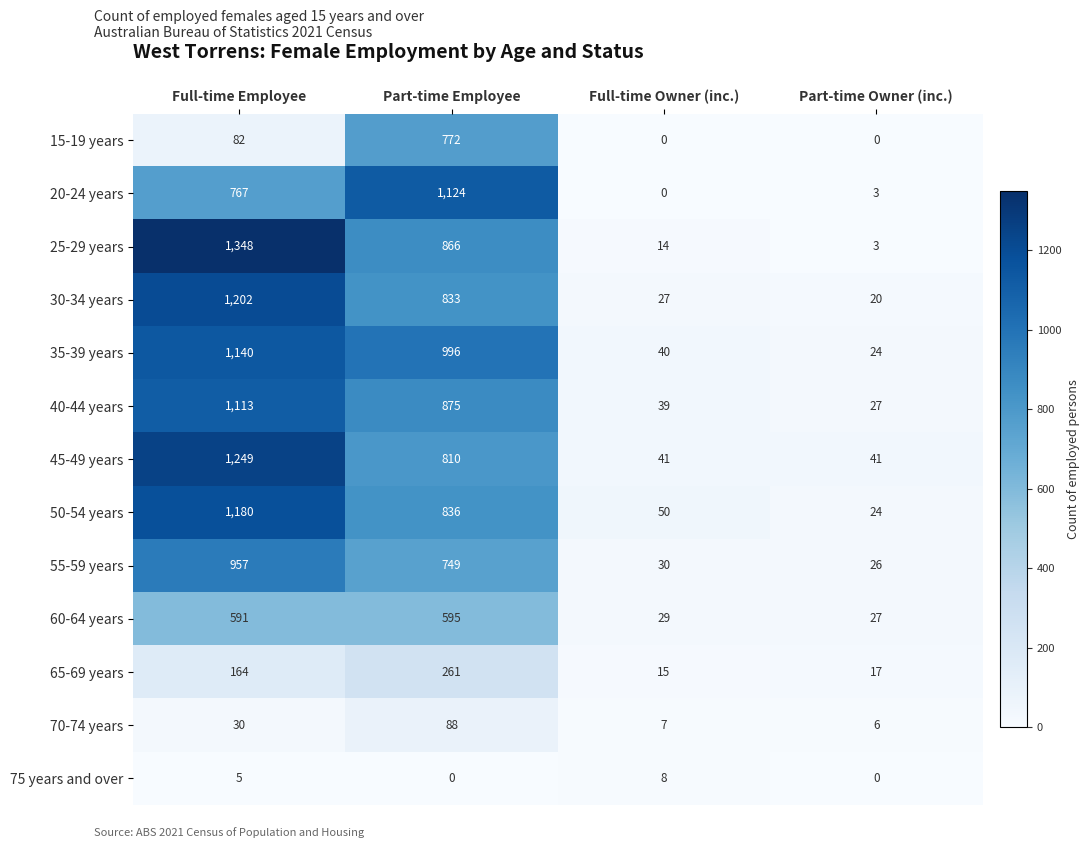

At which category is the sum across all series the highest?

Full-time Employee